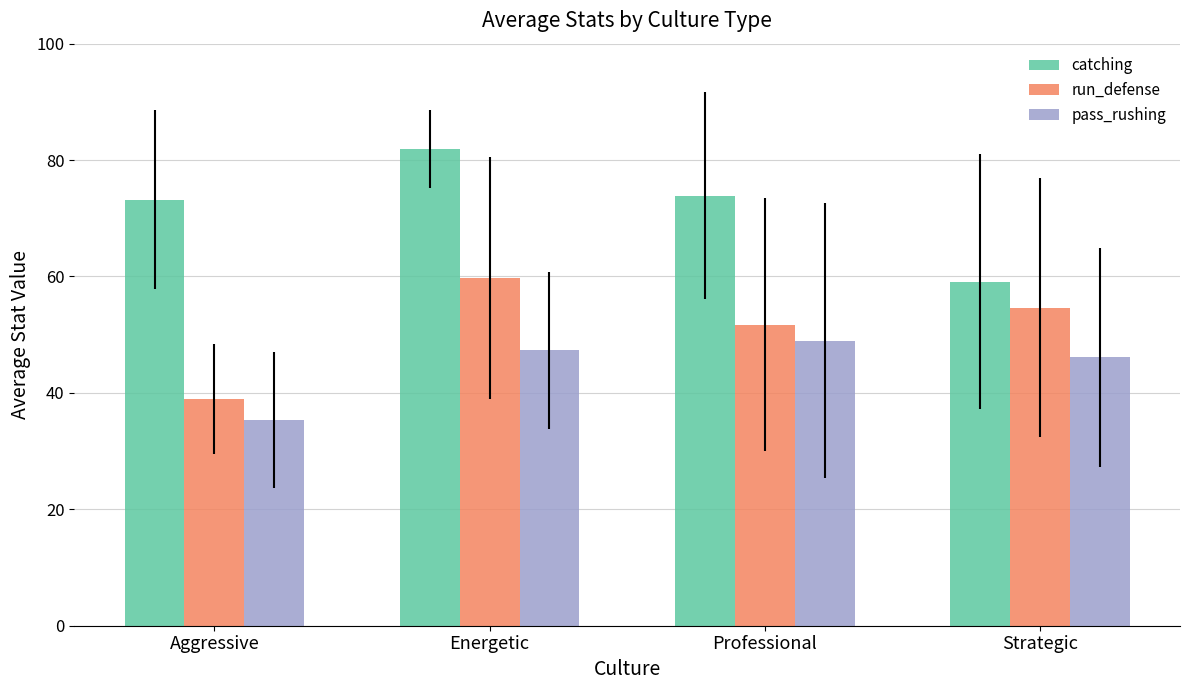

Between Aggressive and Energetic, which series saw the biggest shift?

run_defense